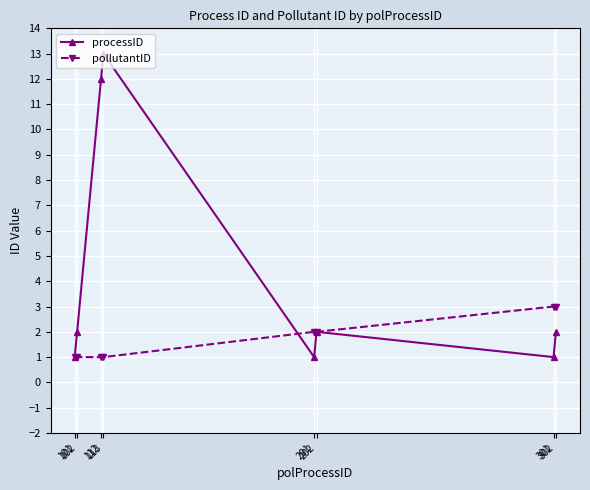

Rank the series at 102 from highest to lowest value.

processID, pollutantID